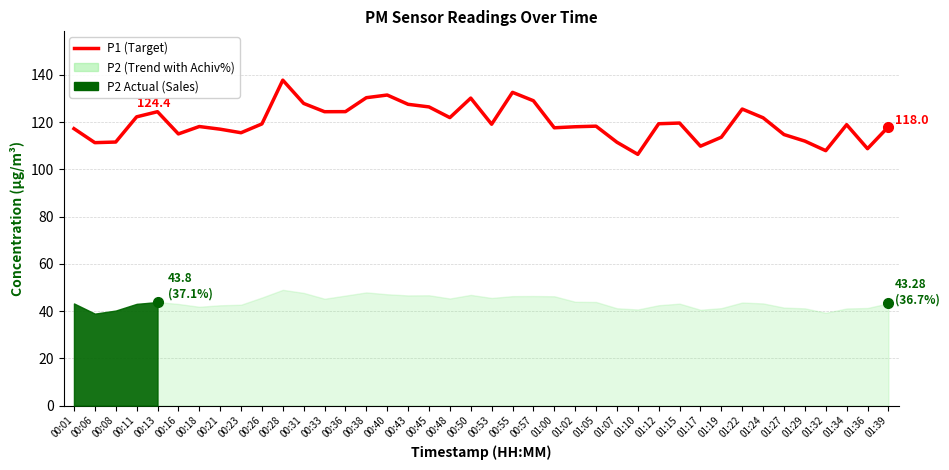

Is it true that the value at 00:26 is 119.2?

True